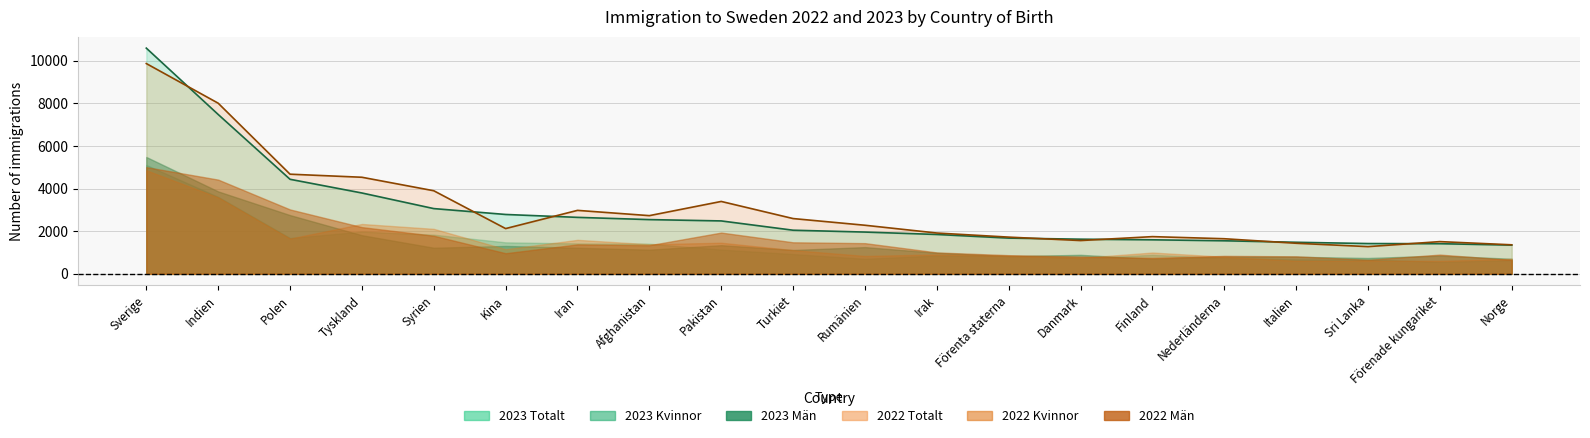

What is the value of the 2022 Totalt point at the 3rd from the left?

4677